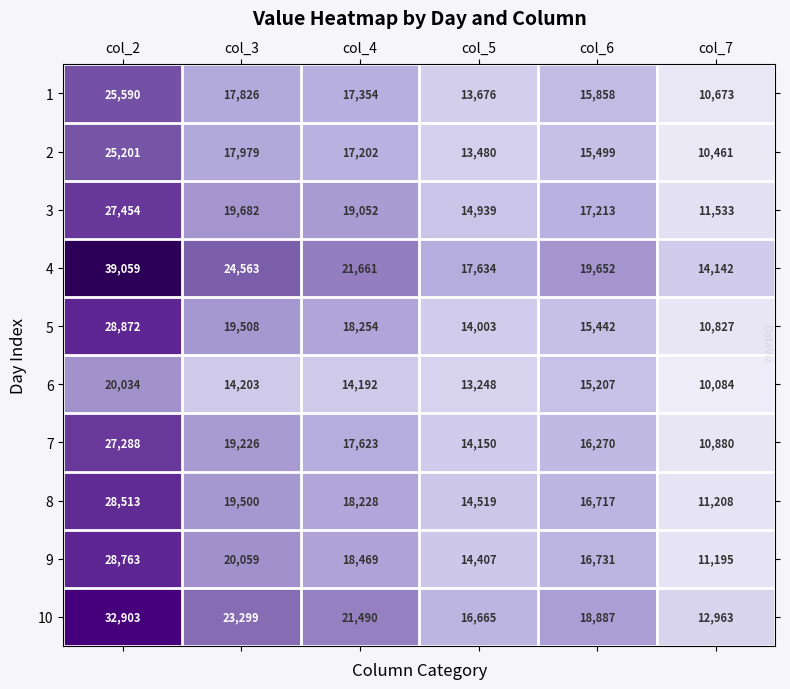

What is the minimum value shown in the chart?

10084